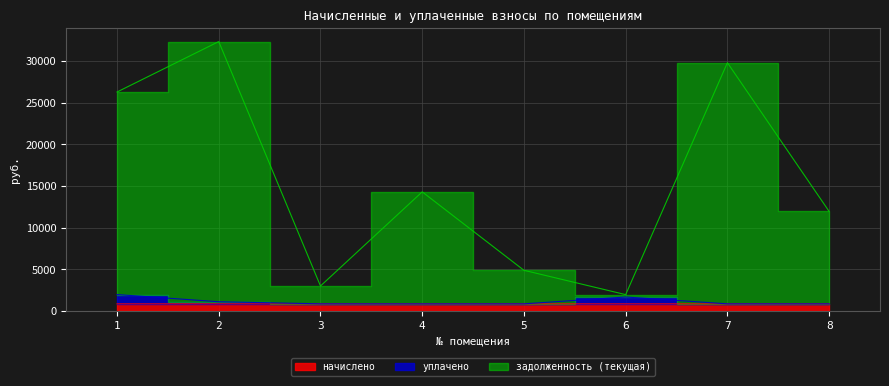

True or false: уплачено and задолженность (текущая) intersect in this chart.

False